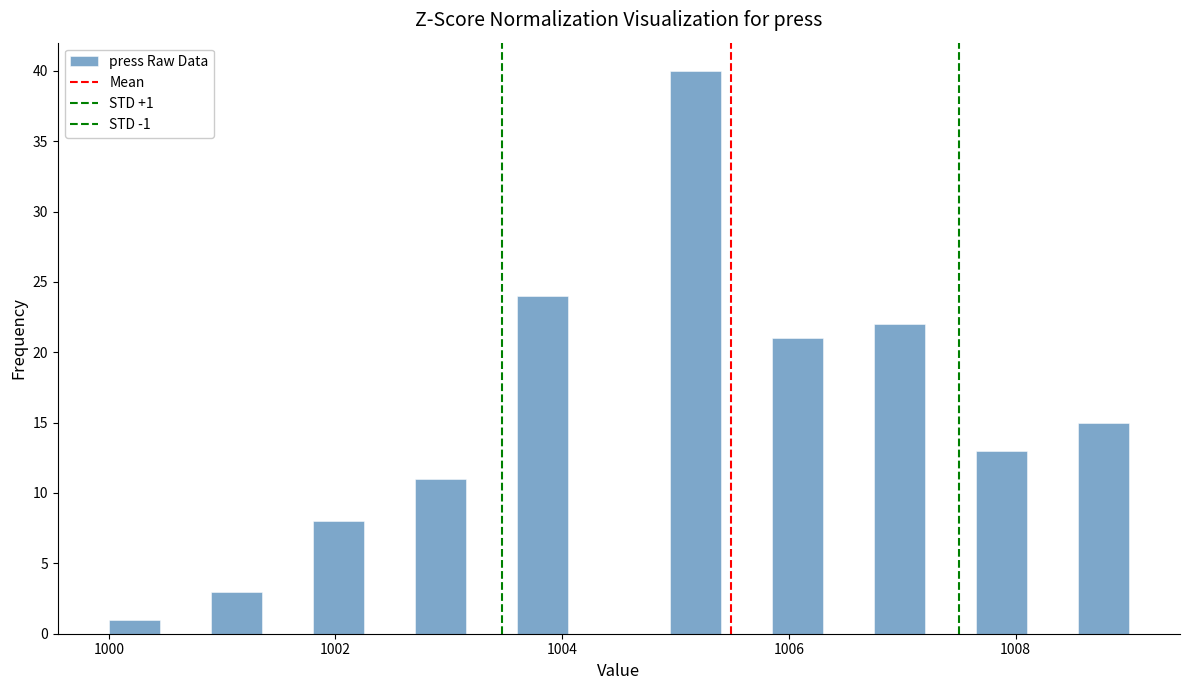

Read against the x-axis, roughly where is the centre of the tallest bar?

1005.2